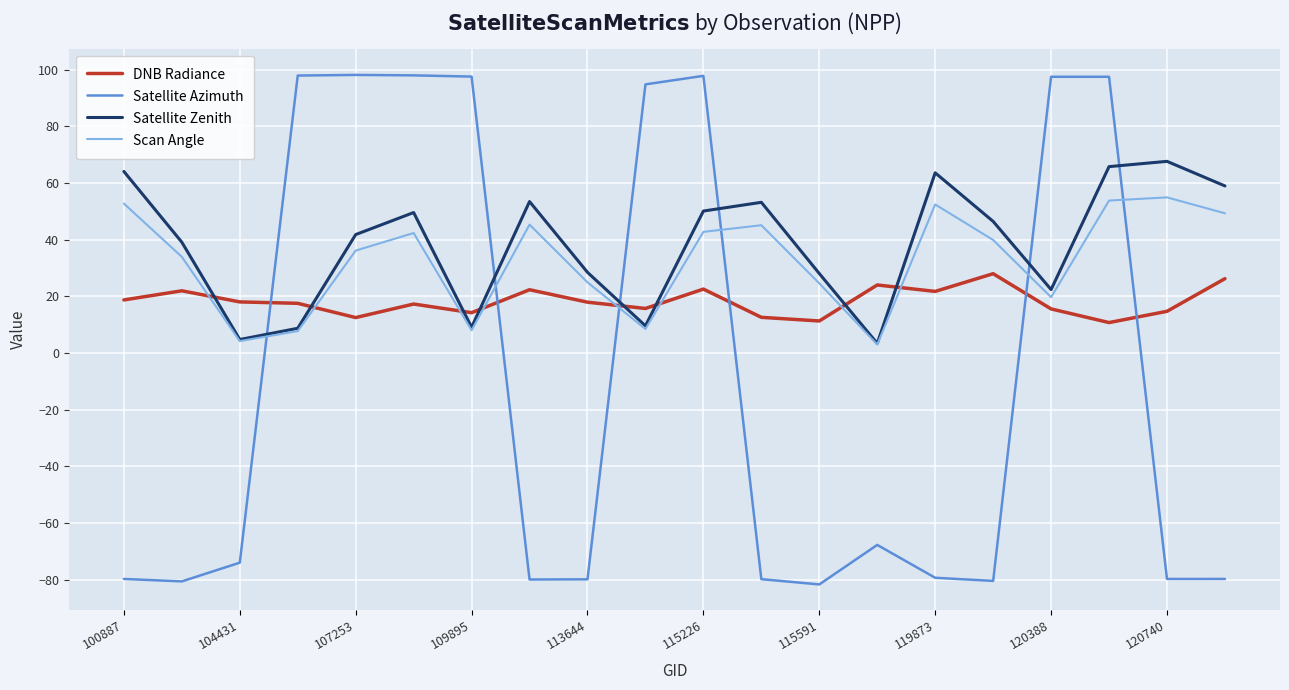

Which series has the largest range (max minus min)?

Satellite Azimuth